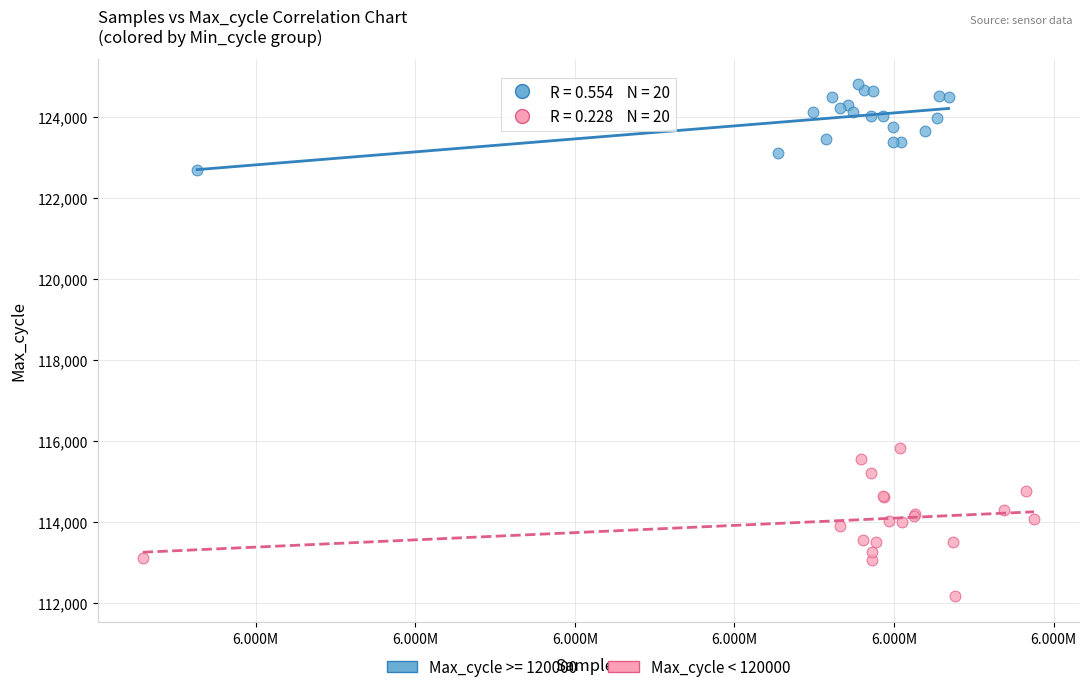

Which series contains the lowest Y value?

Max_cycle < 120000